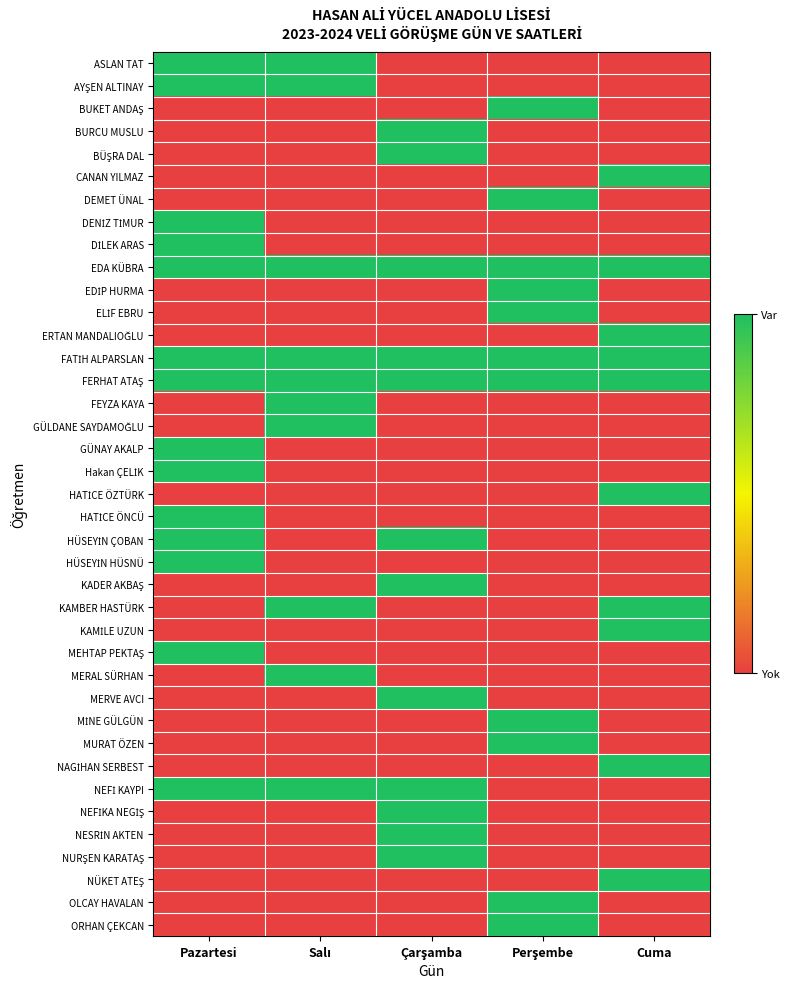

At which category does the chart reach its peak across all series?

Pazartesi